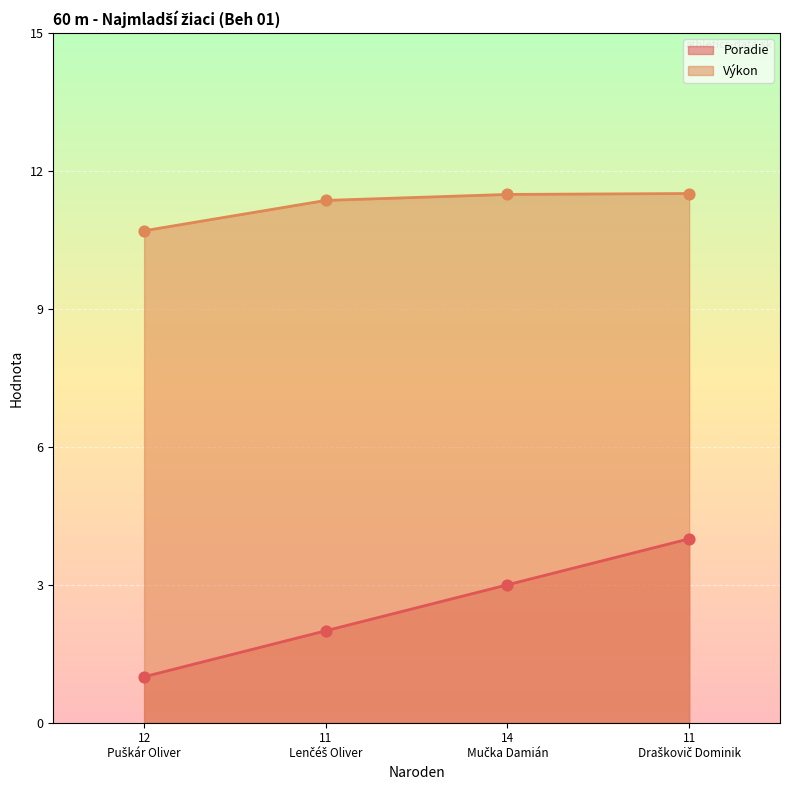

Which series has the largest Y range (max minus min)?

Poradie